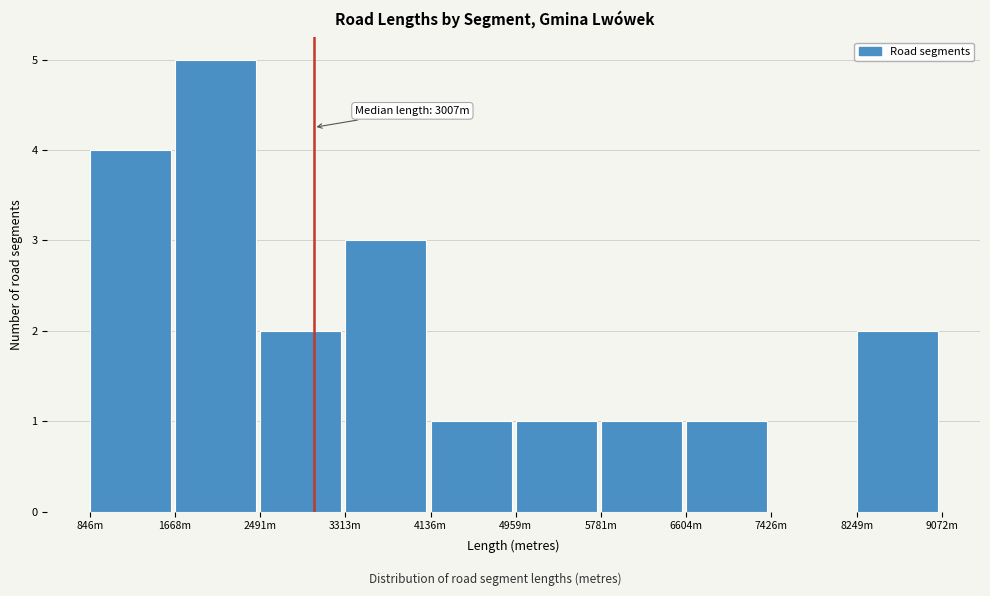

Reading left to right, extract all data points from this chart.

846m=4	1668m=5	2491m=2	3313m=3	4136m=1	4959m=1	5781m=1	6604m=1	7426m=0	8249m=2